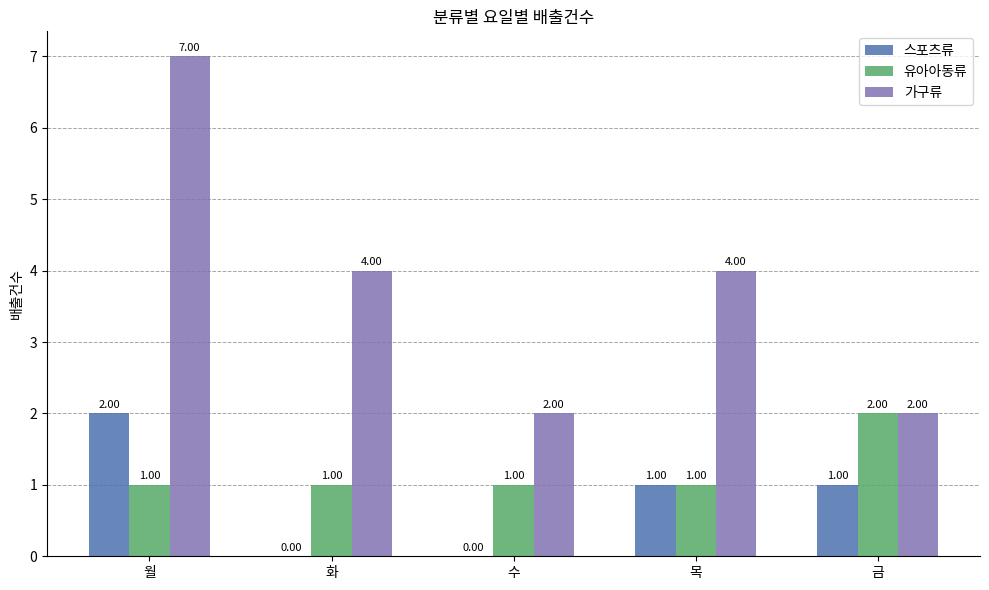

At which category is the sum across all series the highest?

월